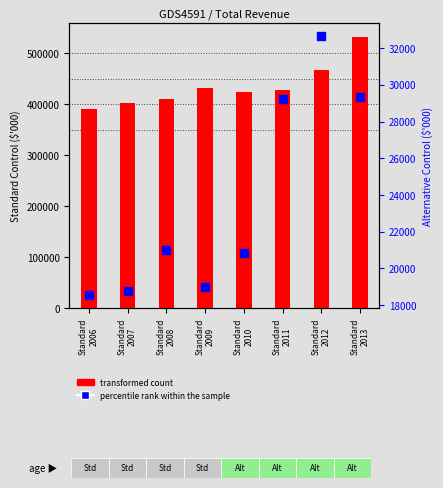

At how many categories does at least one series exceed 398248?

7